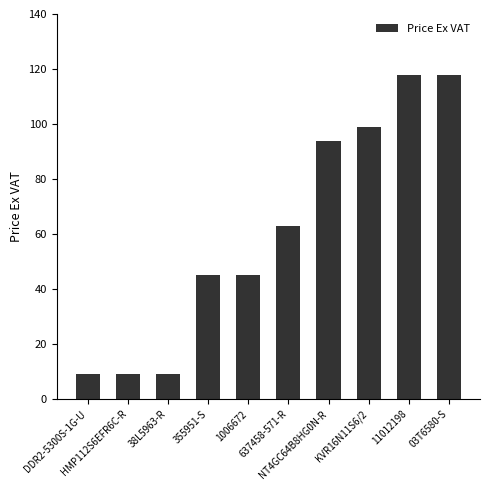

Reading left to right, extract all data points from this chart.

9	9	9	45	45	63	94	99	118	118